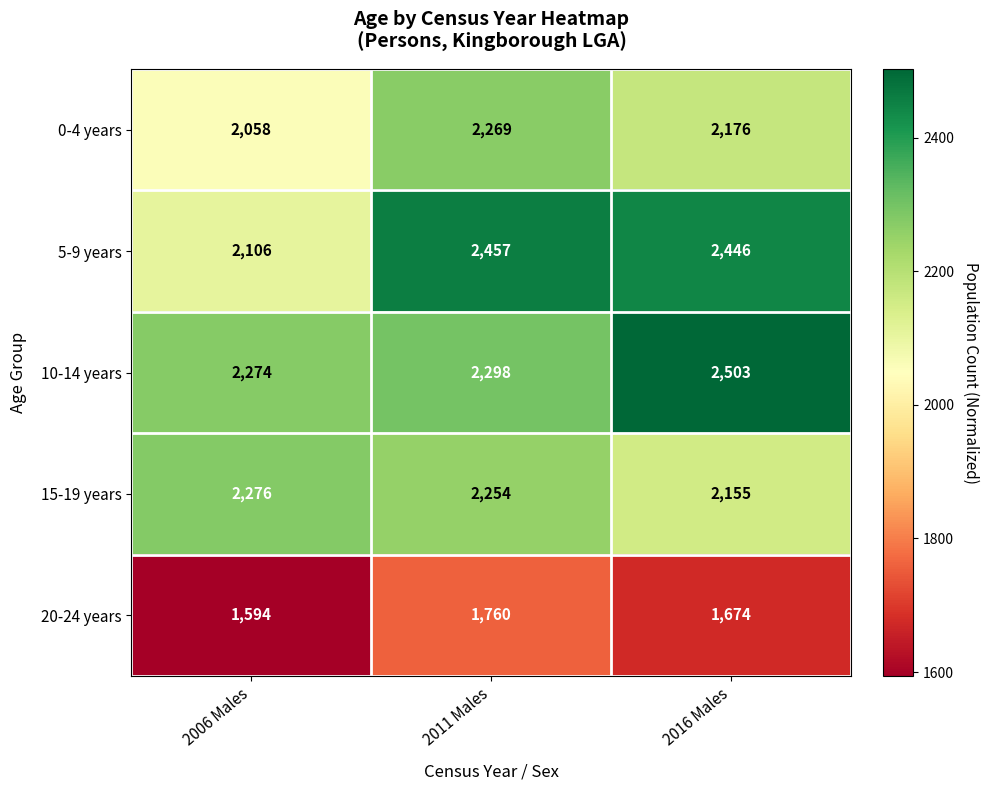

Reading left to right, extract all data points from this chart.

0-4 years: 2006 Males=2058	2011 Males=2269	2016 Males=2176
5-9 years: 2006 Males=2106	2011 Males=2457	2016 Males=2446
10-14 years: 2006 Males=2274	2011 Males=2298	2016 Males=2503
15-19 years: 2006 Males=2276	2011 Males=2254	2016 Males=2155
20-24 years: 2006 Males=1594	2011 Males=1760	2016 Males=1674